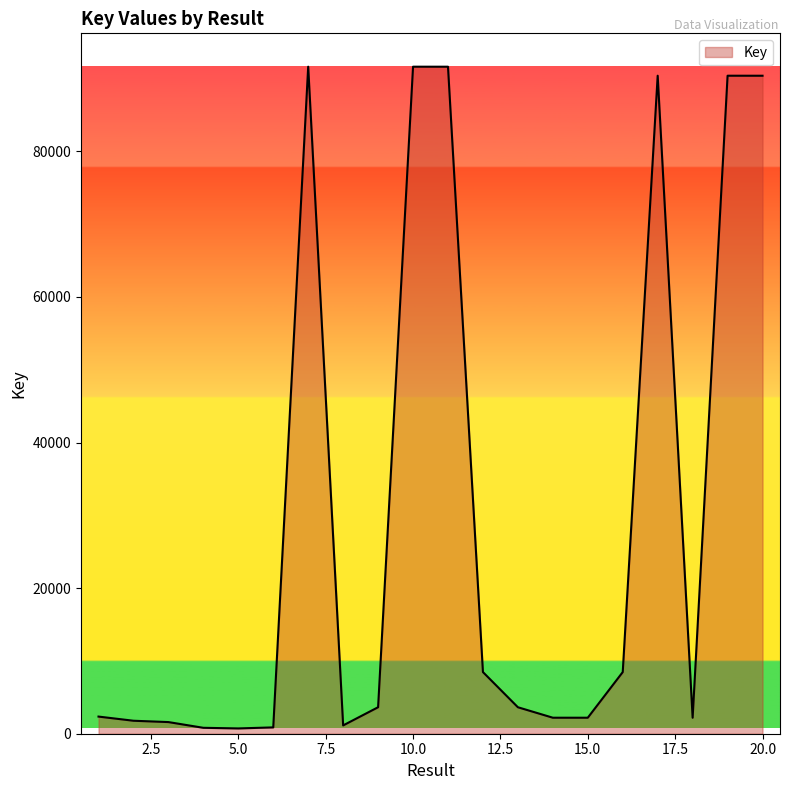

What is the greatest value displayed?

91629